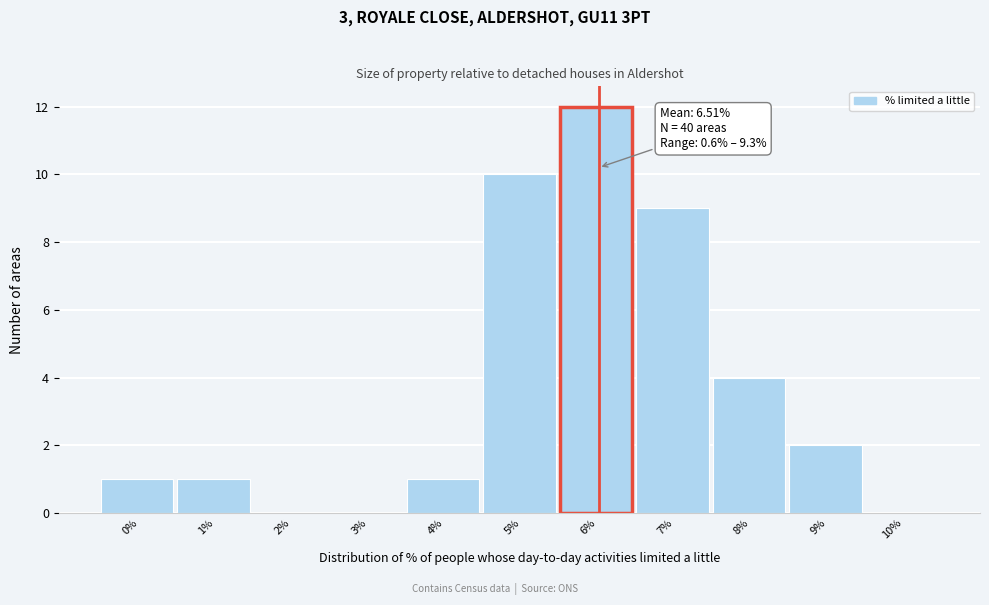

Reading left to right, list all the values displayed in this chart.

0%=1	1%=1	2%=0	3%=0	4%=1	5%=10	6%=12	7%=9	8%=4	9%=2	10%=0